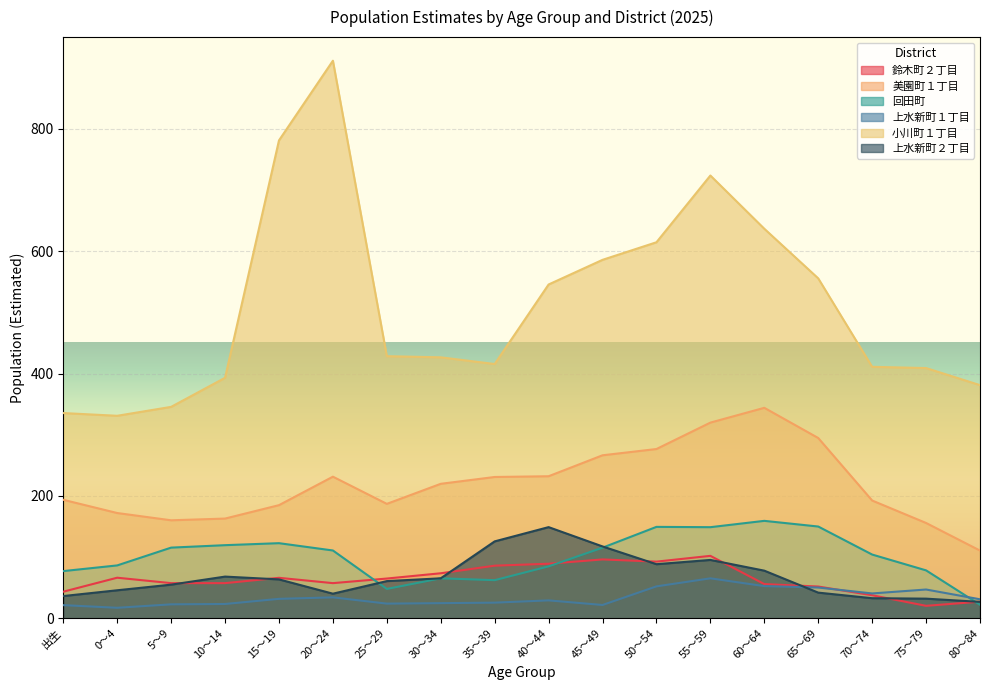

True or false: 小川町１丁目 and 上水新町１丁目 intersect in this chart.

False